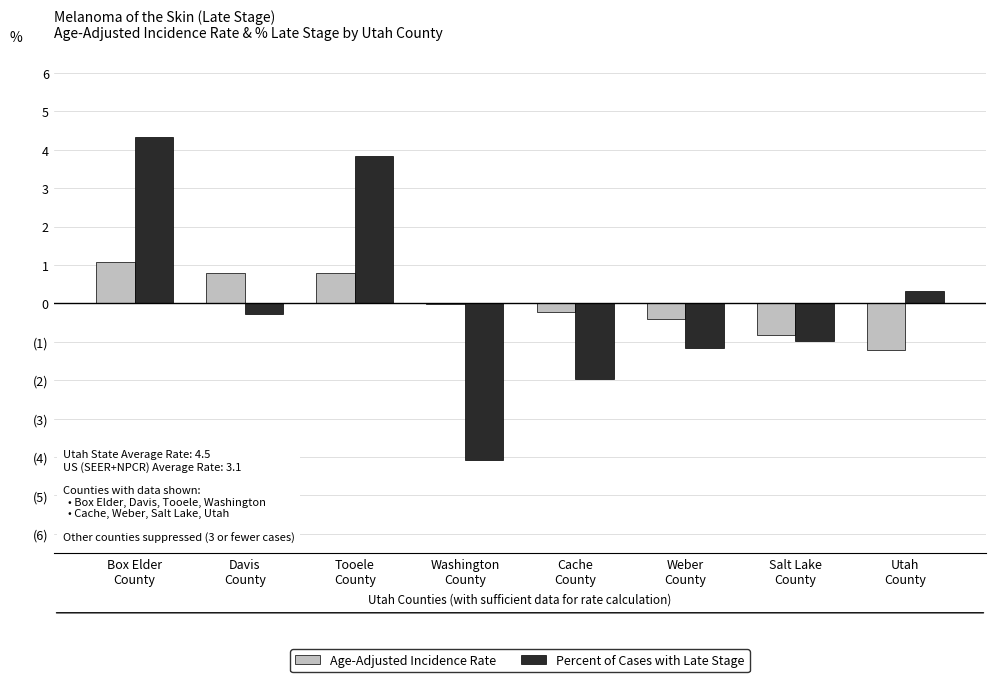

Is the value of Age-Adjusted Incidence Rate at Salt Lake
County greater than the value of Percent of Cases with Late Stage at Cache
County?

Yes